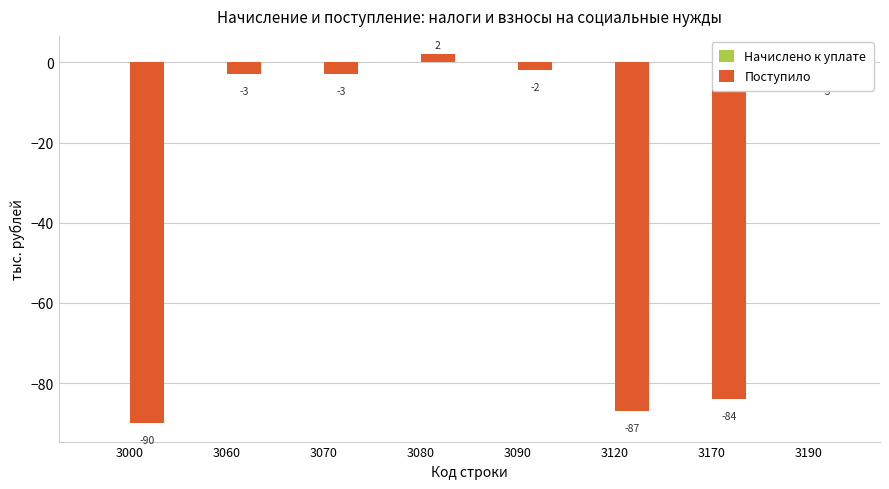

Which category has the lowest value across all series?

3000